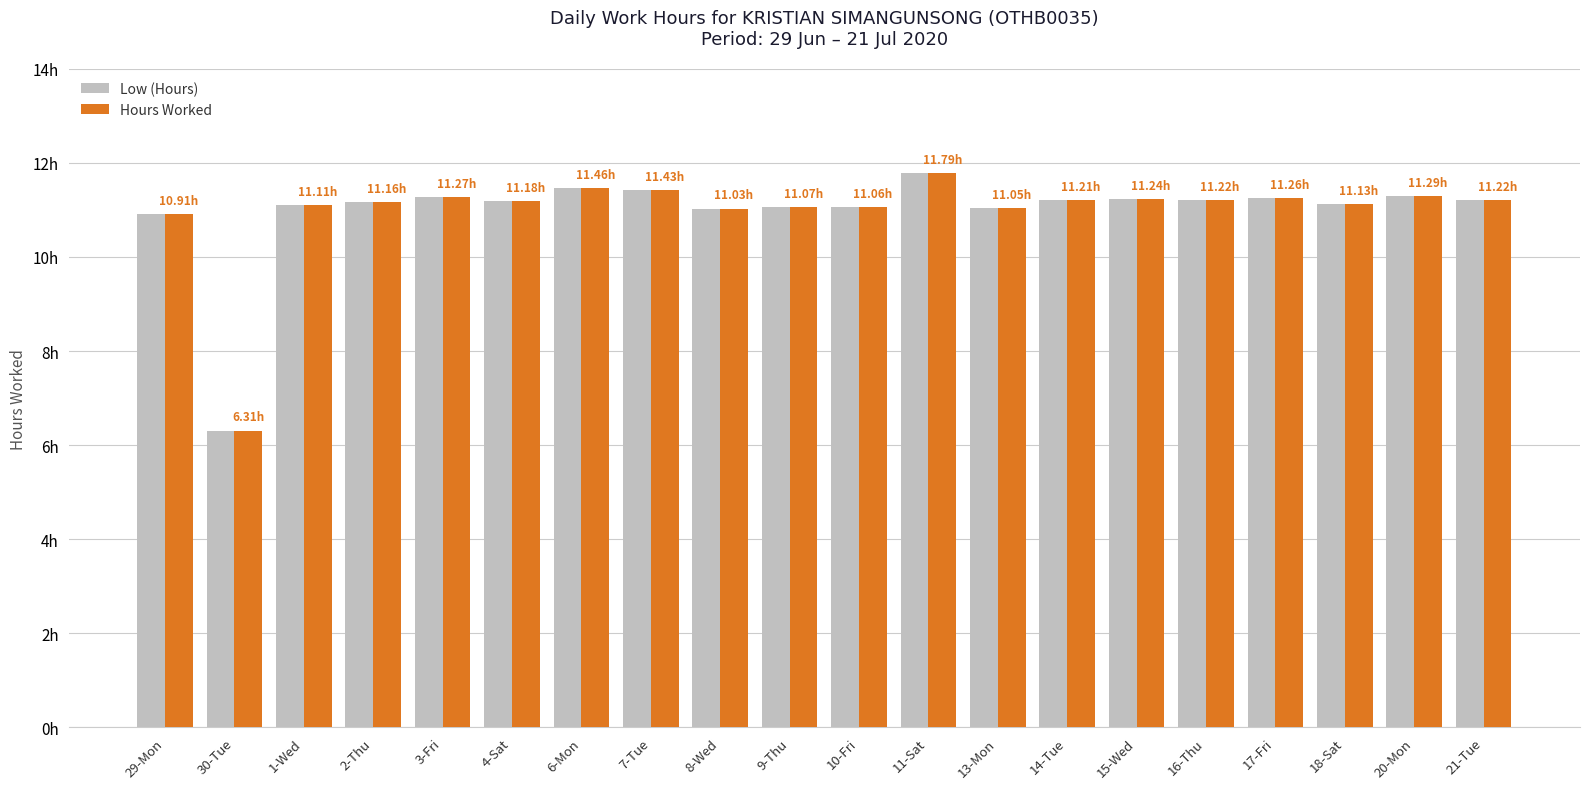

What are all the series names shown in the legend?

Low (Hours), Hours Worked